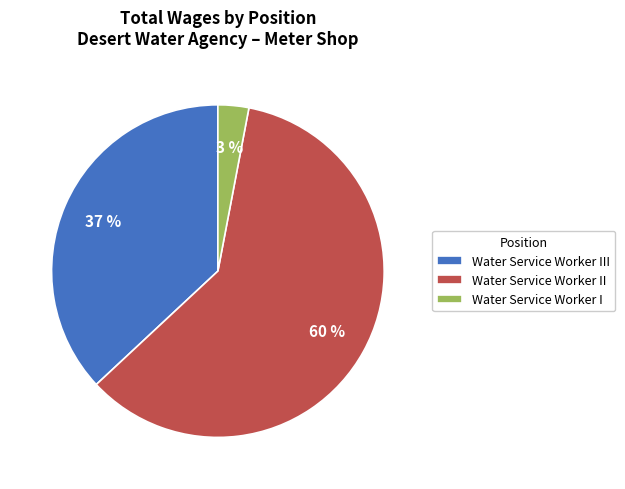

Approximately how many times larger is the value at Water Service Worker II compared to Water Service Worker III?

1.6